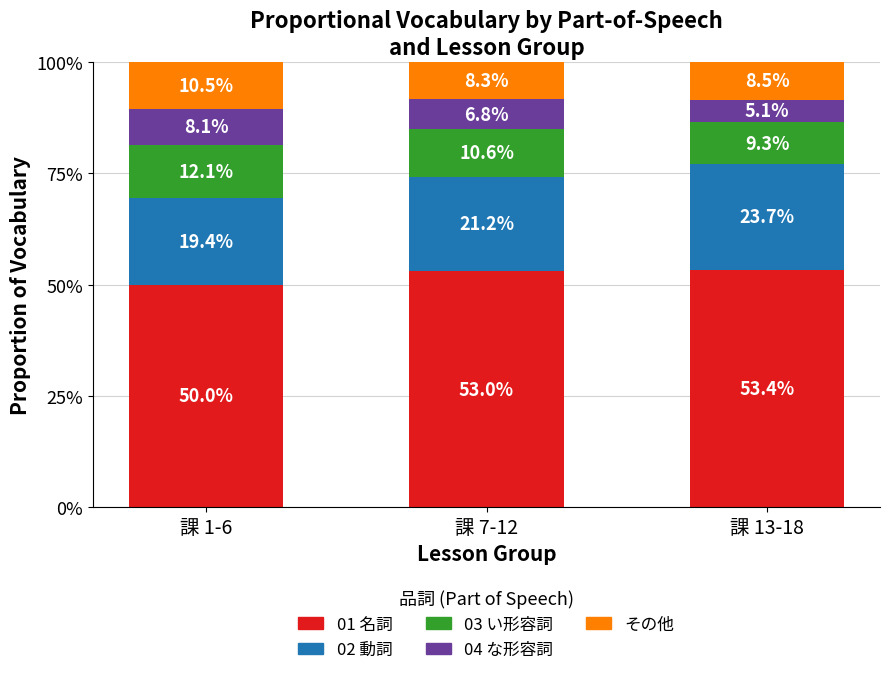

What is the label of the 2nd bar from the right?

課 7-12